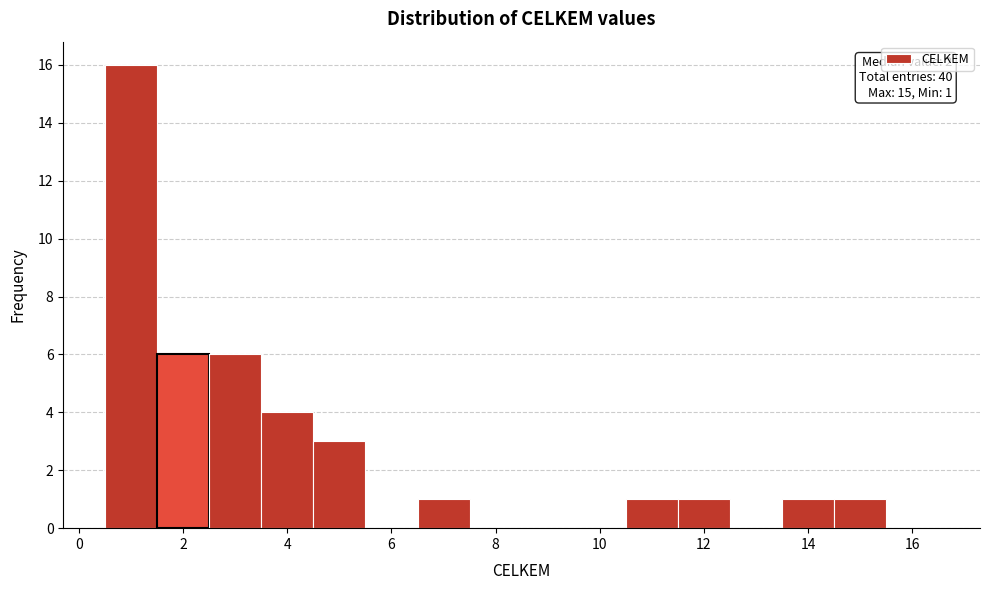

Over which range of the x-axis is the bar tallest?

0.5 to 1.5